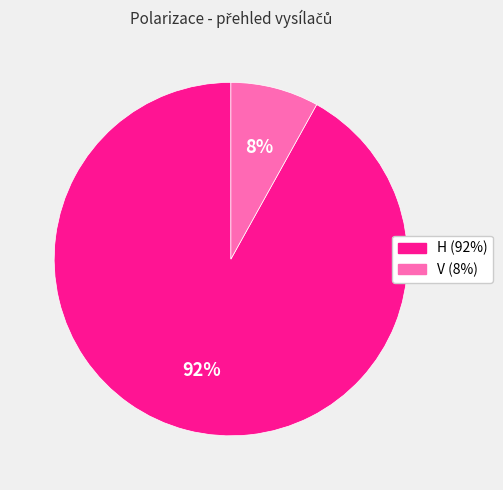

How many slices are in this pie chart?

2